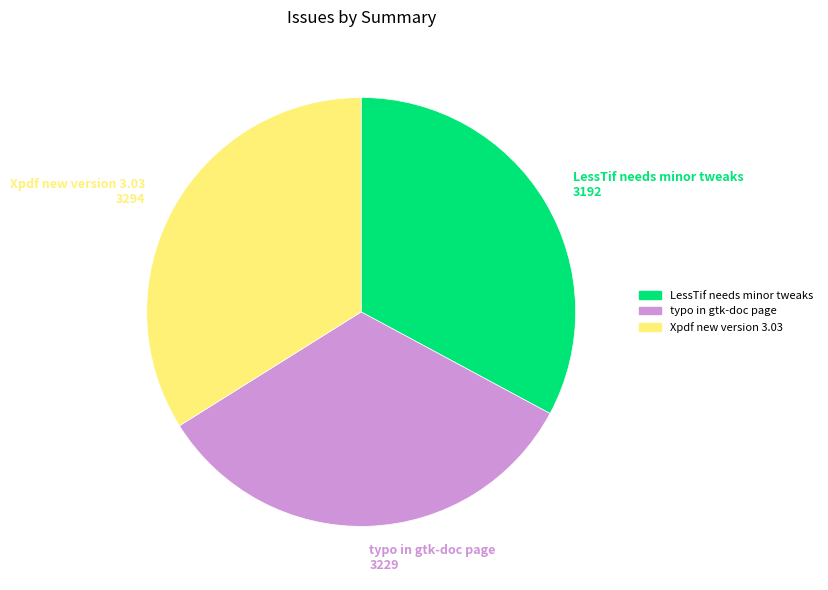

True or false: typo in gtk-doc page accounts for 33% of the total.

True